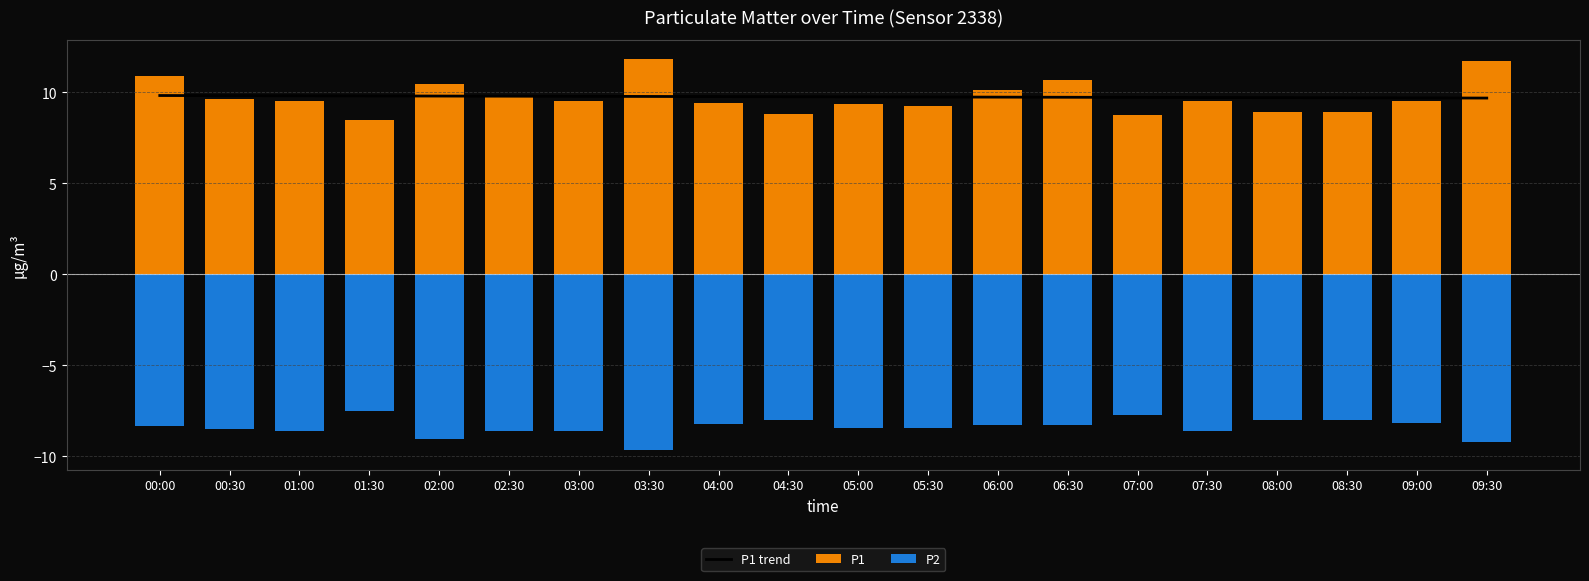

How many data points in P2 are less than -8?

15